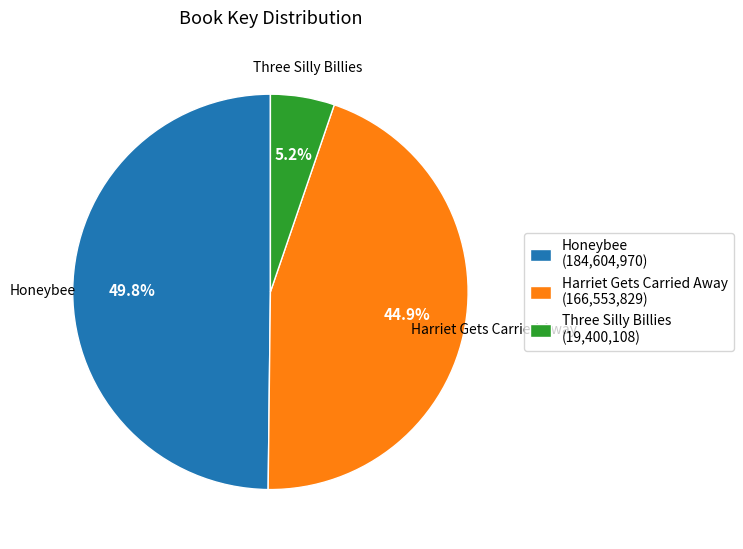

Does Three Silly Billies represent more than half of the total?

No